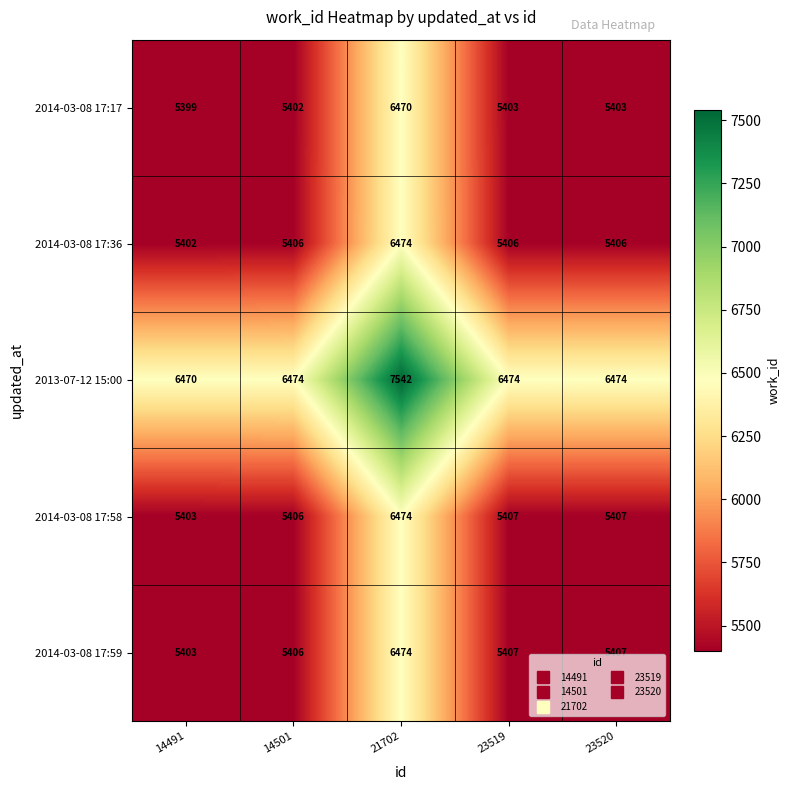

The value of 2014-03-08 17:59 at 23520 is 5407. True or false?

True